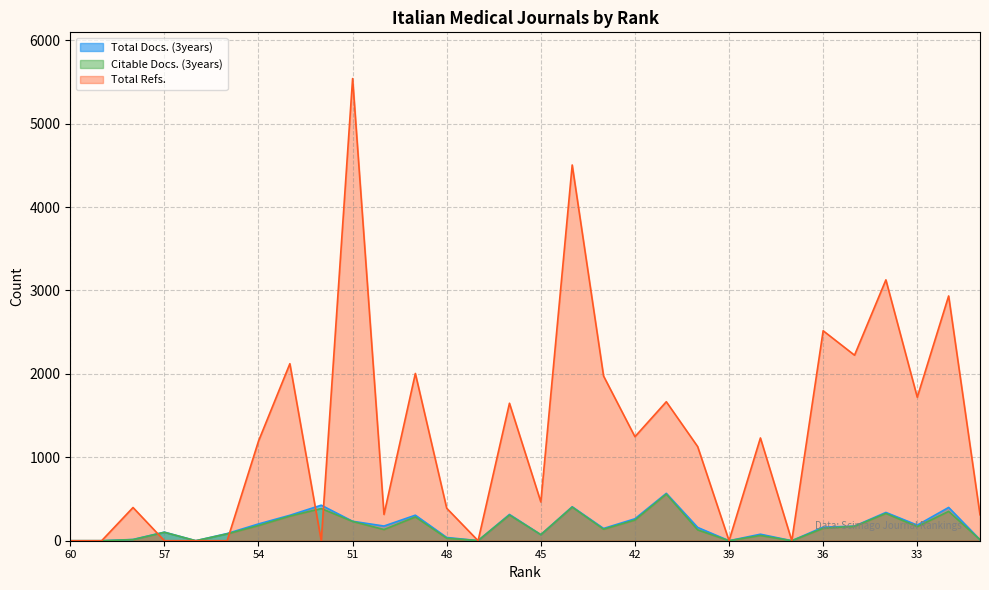

Where do Total Docs. (3years) and Total Refs. first cross each other?

58 and 57